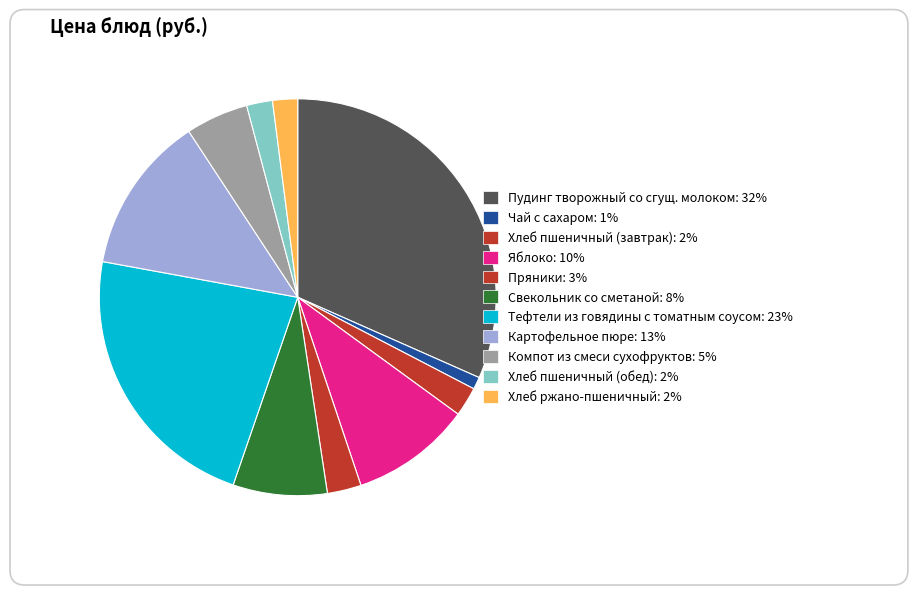

To the nearest percent, what is the difference between the largest and smallest slice percentages?

31%